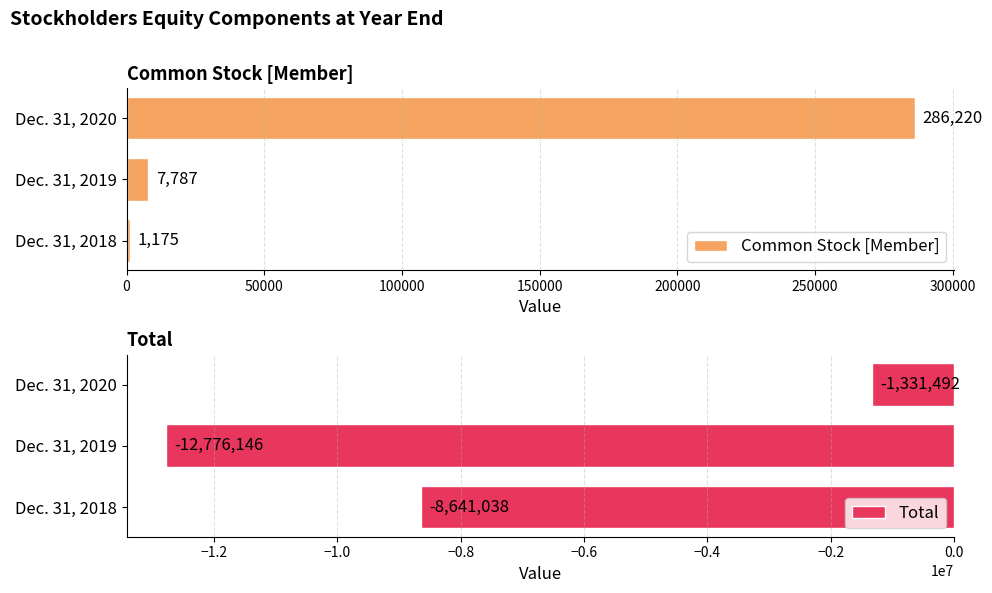

How many bars are there in each group?

2